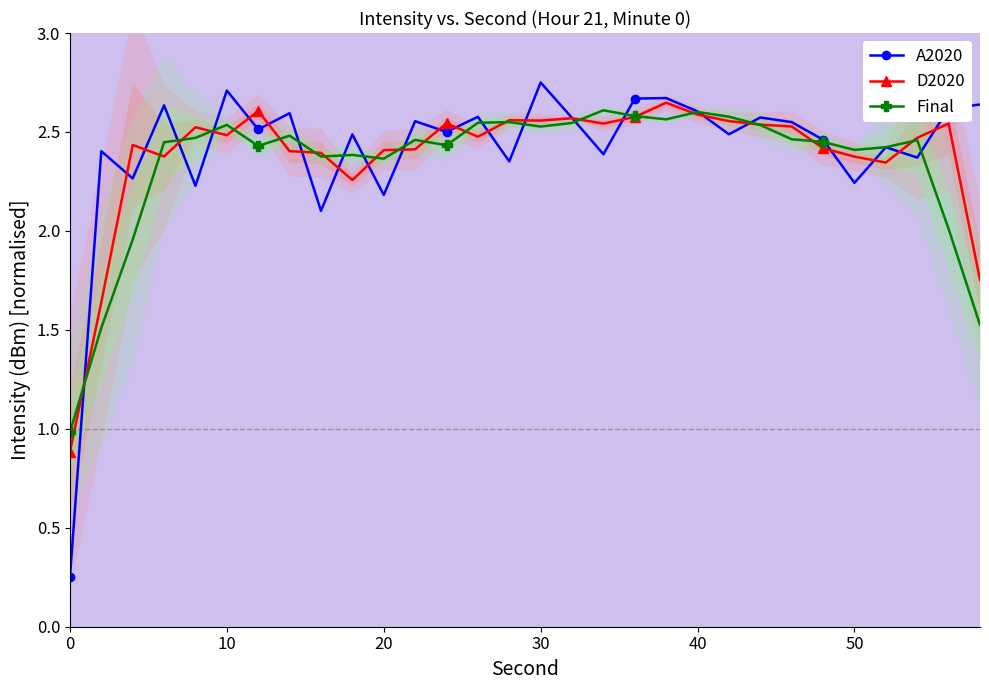

Reading left to right, transcribe all the data shown in this chart.

A2020: 0.2	2.4	2.3	2.6	2.2	2.7	2.5	2.6	2.1	2.5	2.2	2.6	2.5	2.6	2.4	2.8	2.6	2.4	2.7	2.7	2.6	2.5	2.6	2.5	2.5	2.2	2.4	2.4	2.6	2.6
D2020: 0.9	1.6	2.4	2.4	2.5	2.5	2.6	2.4	2.4	2.3	2.4	2.4	2.5	2.5	2.6	2.6	2.6	2.5	2.6	2.6	2.6	2.6	2.5	2.5	2.4	2.4	2.3	2.5	2.5	1.8
Final: 1.0	1.5	2.0	2.4	2.5	2.5	2.4	2.5	2.4	2.4	2.4	2.5	2.4	2.5	2.5	2.5	2.5	2.6	2.6	2.6	2.6	2.6	2.5	2.5	2.4	2.4	2.4	2.5	2.0	1.5